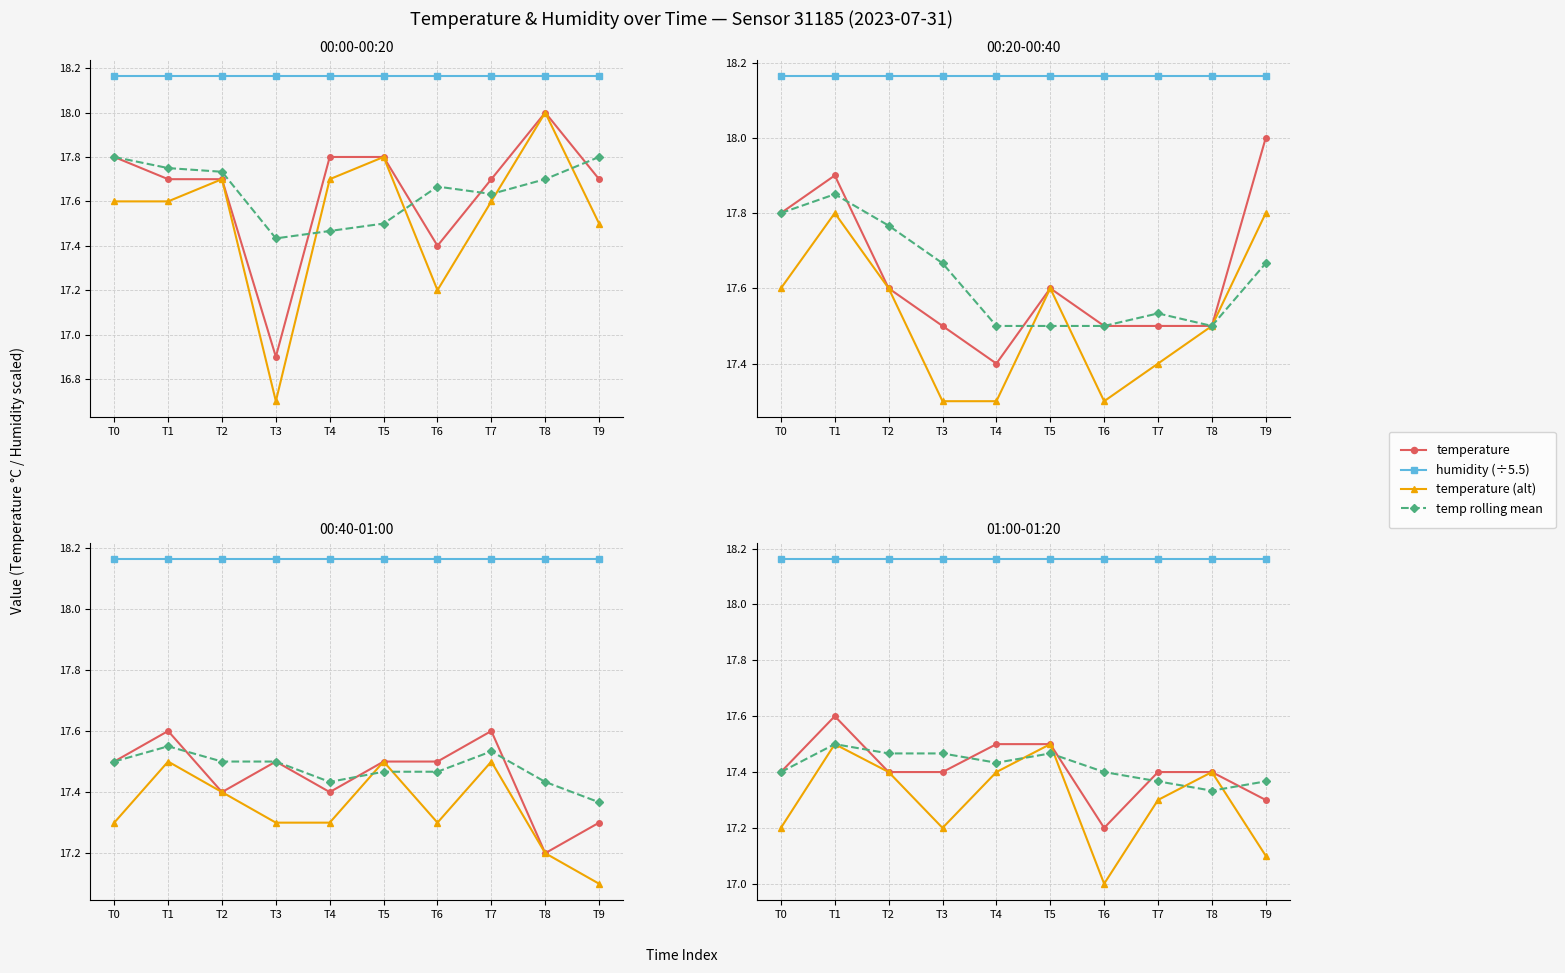

What value does the temperature (alt) series have at T0?

17.2